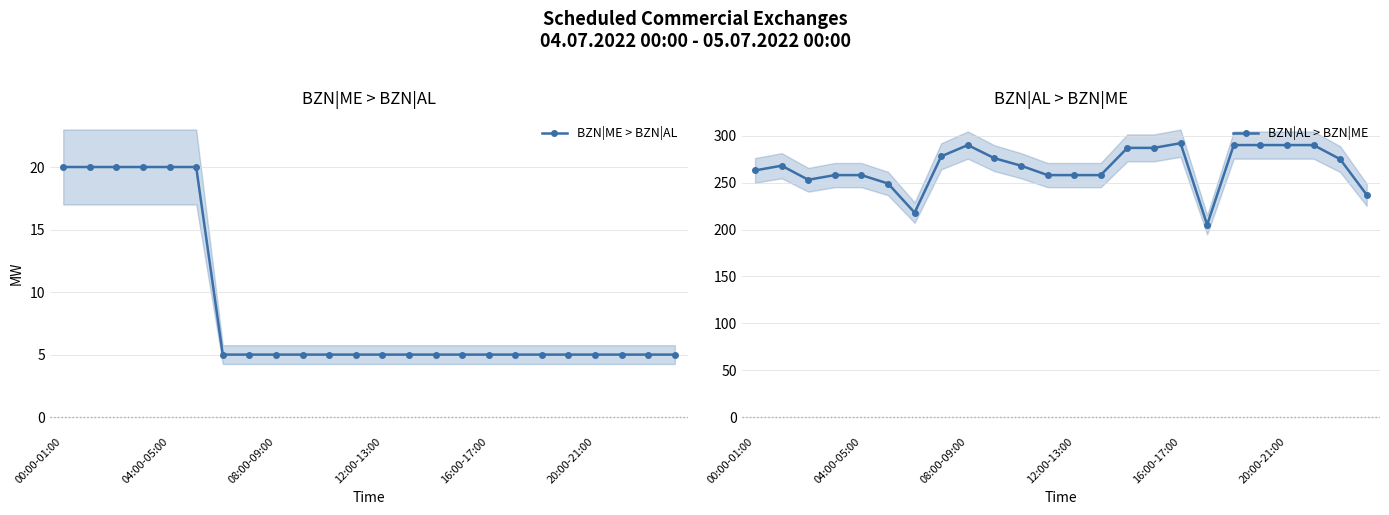

In BZN|AL > BZN|ME, how many points are lower than both neighbors (excluding endpoints)?

3